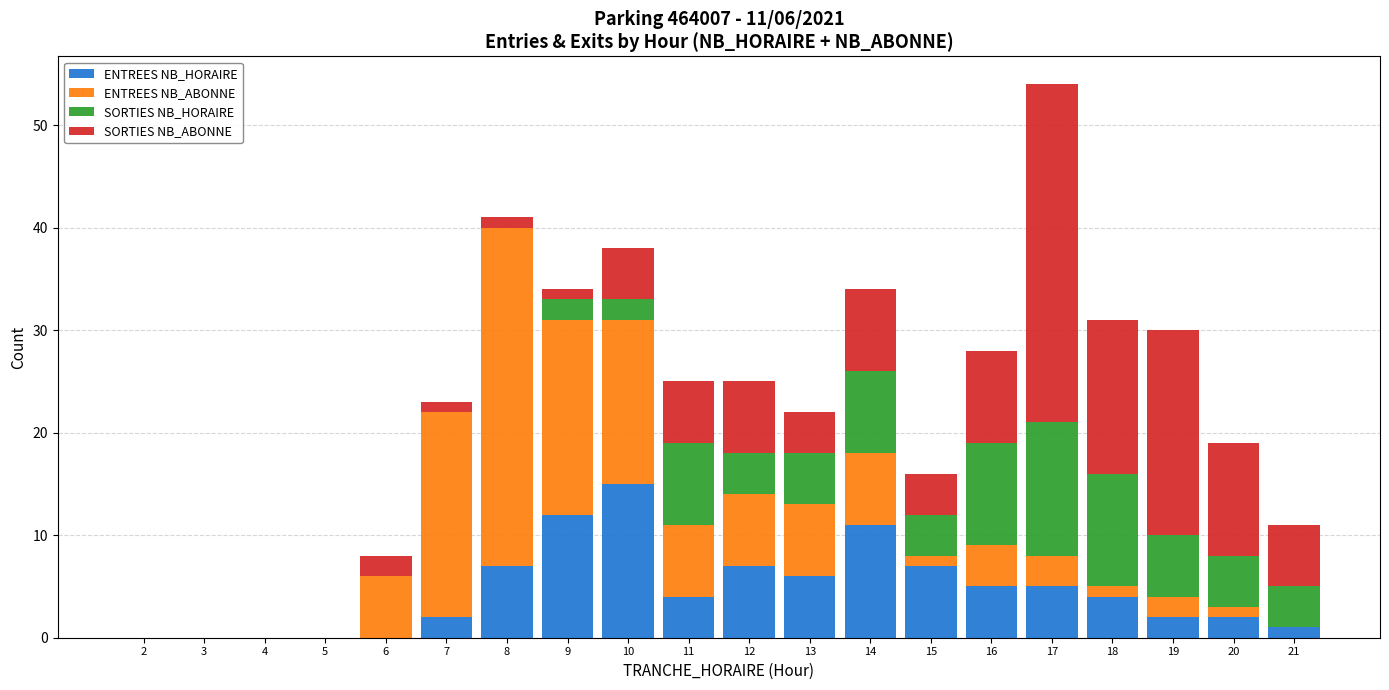

Which category has the highest value in the ENTREES NB_HORAIRE series?

10